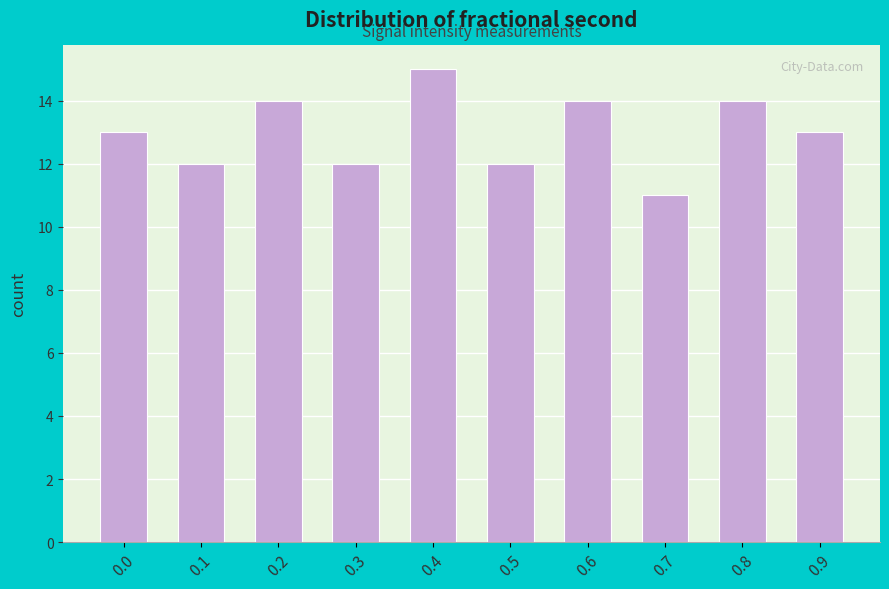

Reading right to left, transcribe all the data shown in this chart.

0.9=13	0.8=14	0.7=11	0.6=14	0.5=12	0.4=15	0.3=12	0.2=14	0.1=12	0.0=13